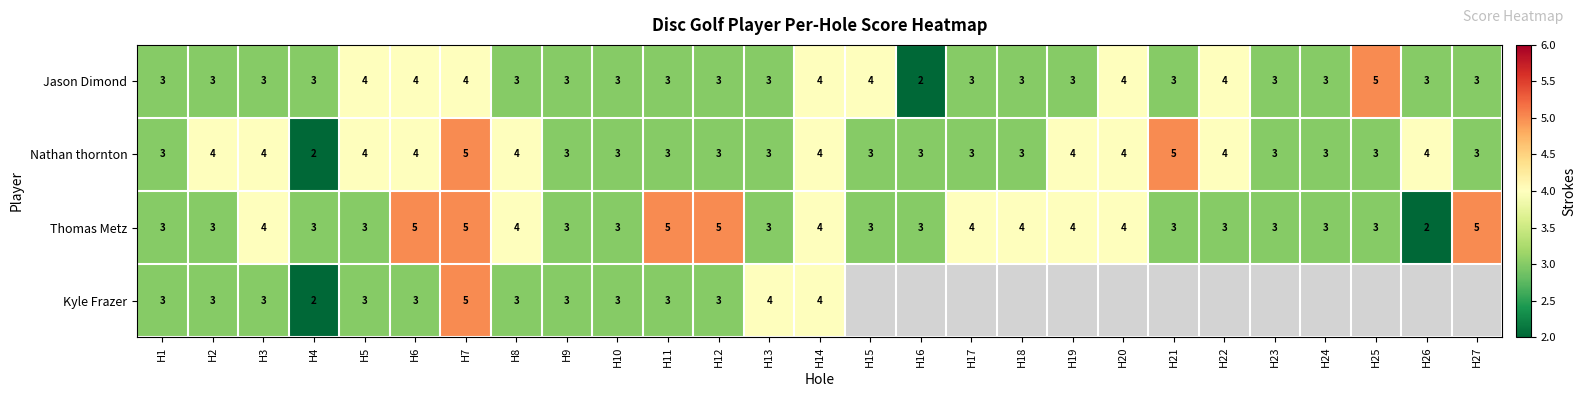

Is it true that Thomas Metz equals 1 at H5?

False